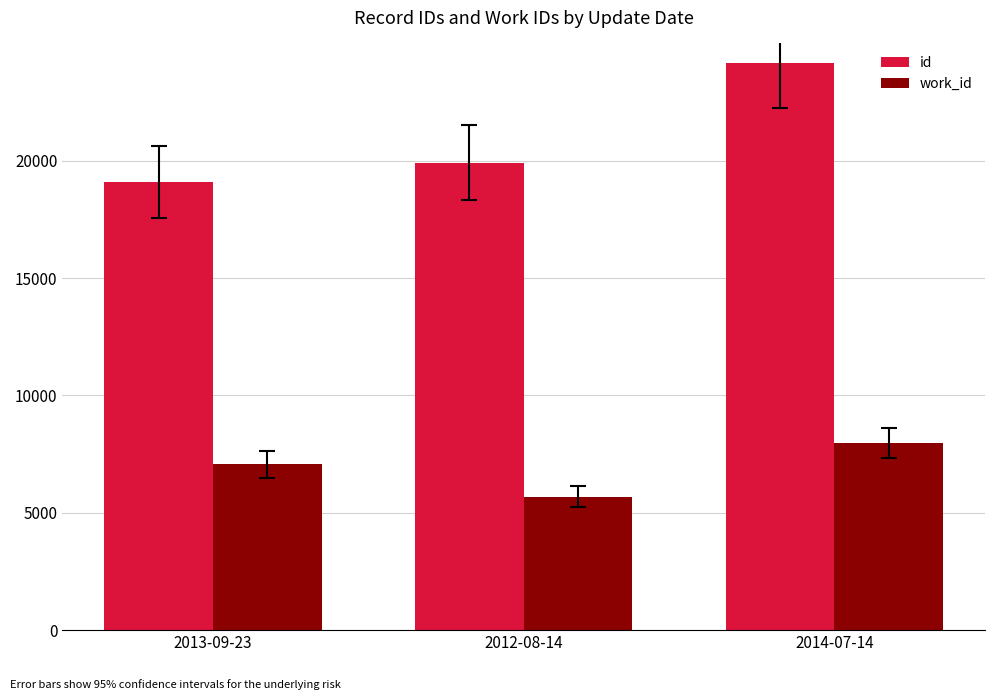

The work_id series shows 7060 at 2013-09-23. True or false?

True